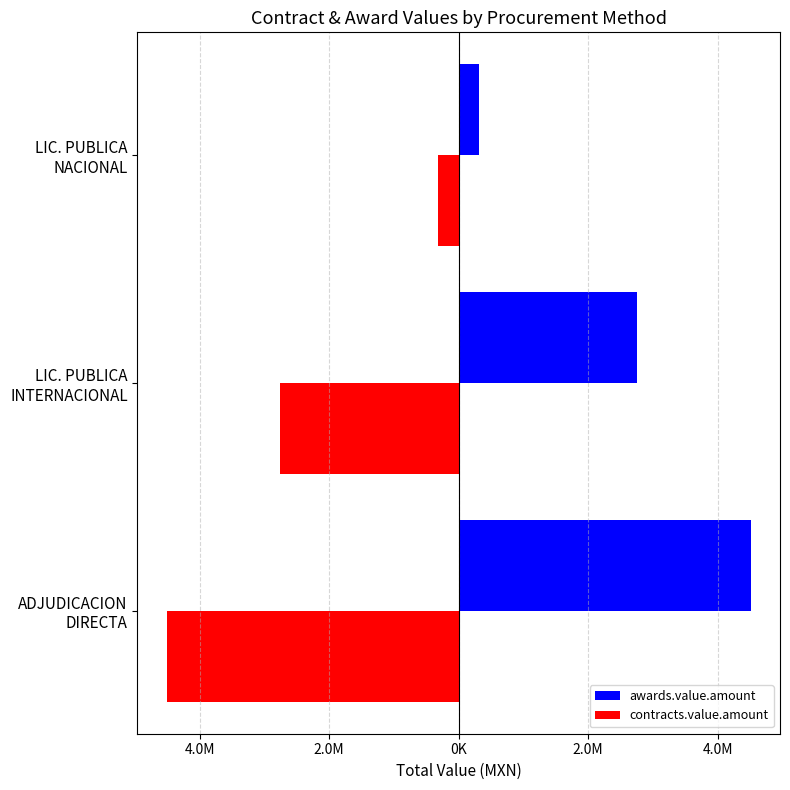

What are all the series names shown in the legend?

awards.value.amount, contracts.value.amount